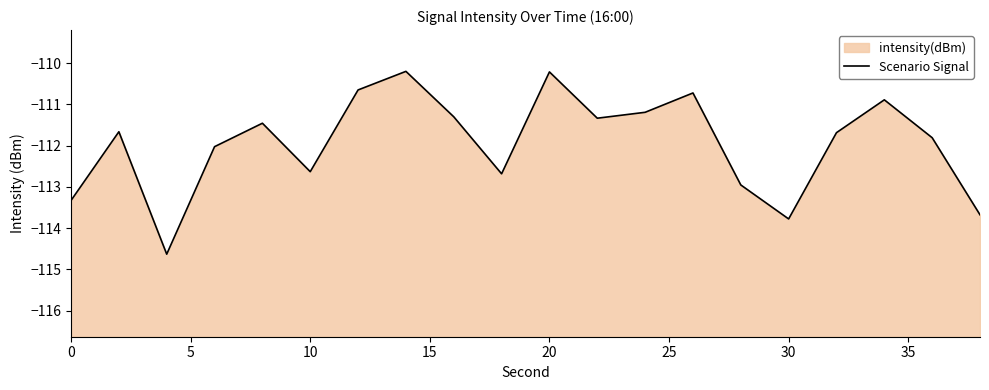

What is the average value?

-111.9